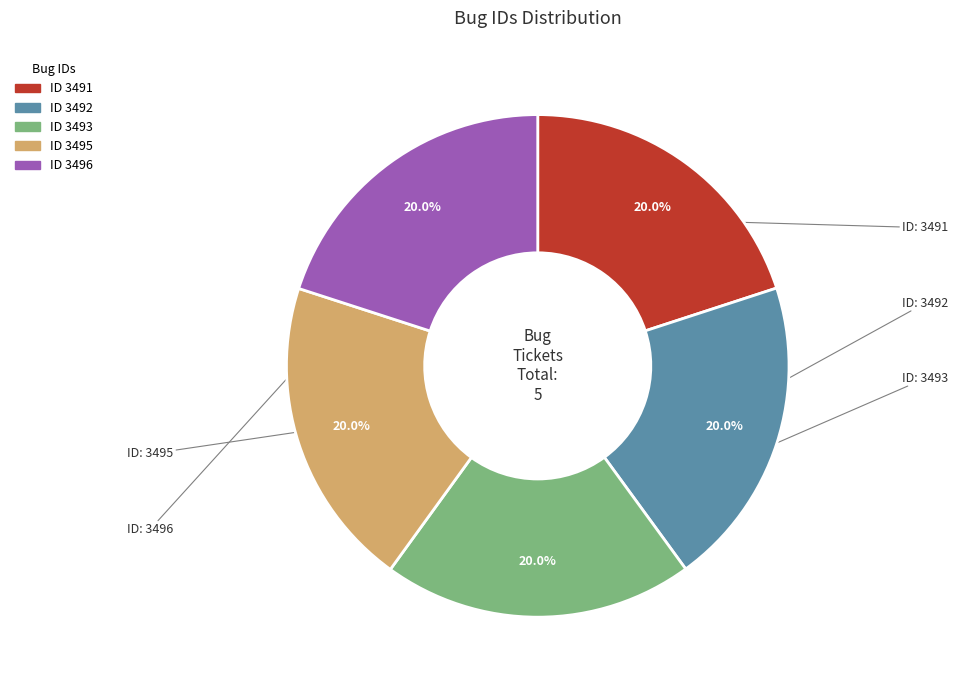

Does any single category account for the majority?

No